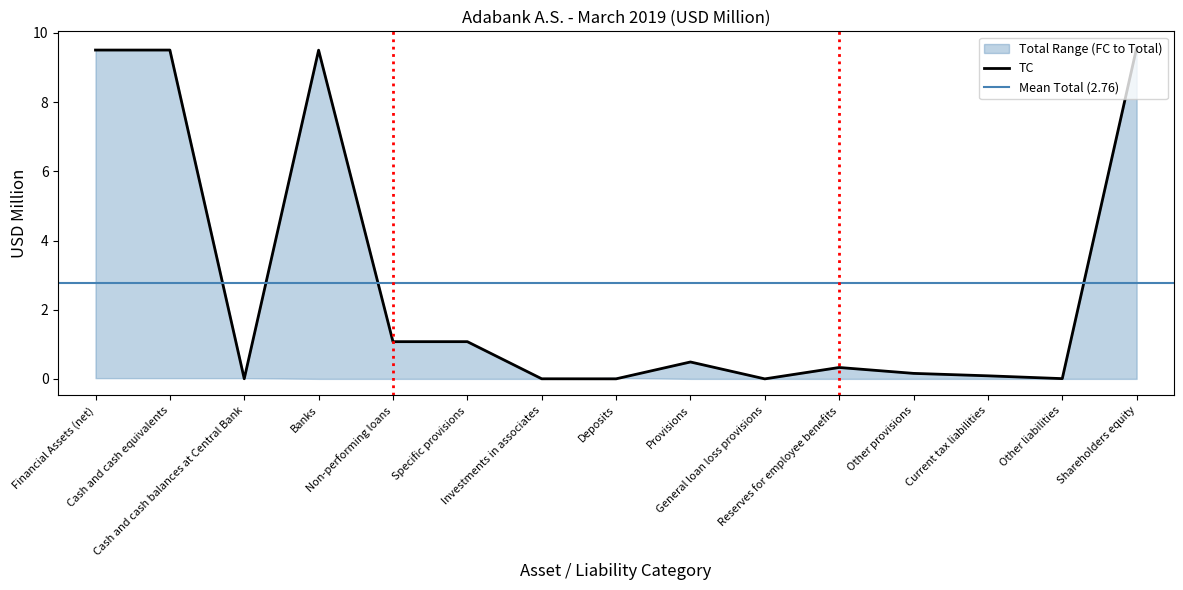

Rank the series by their maximum value, from lowest to highest.

FC, TC, Total